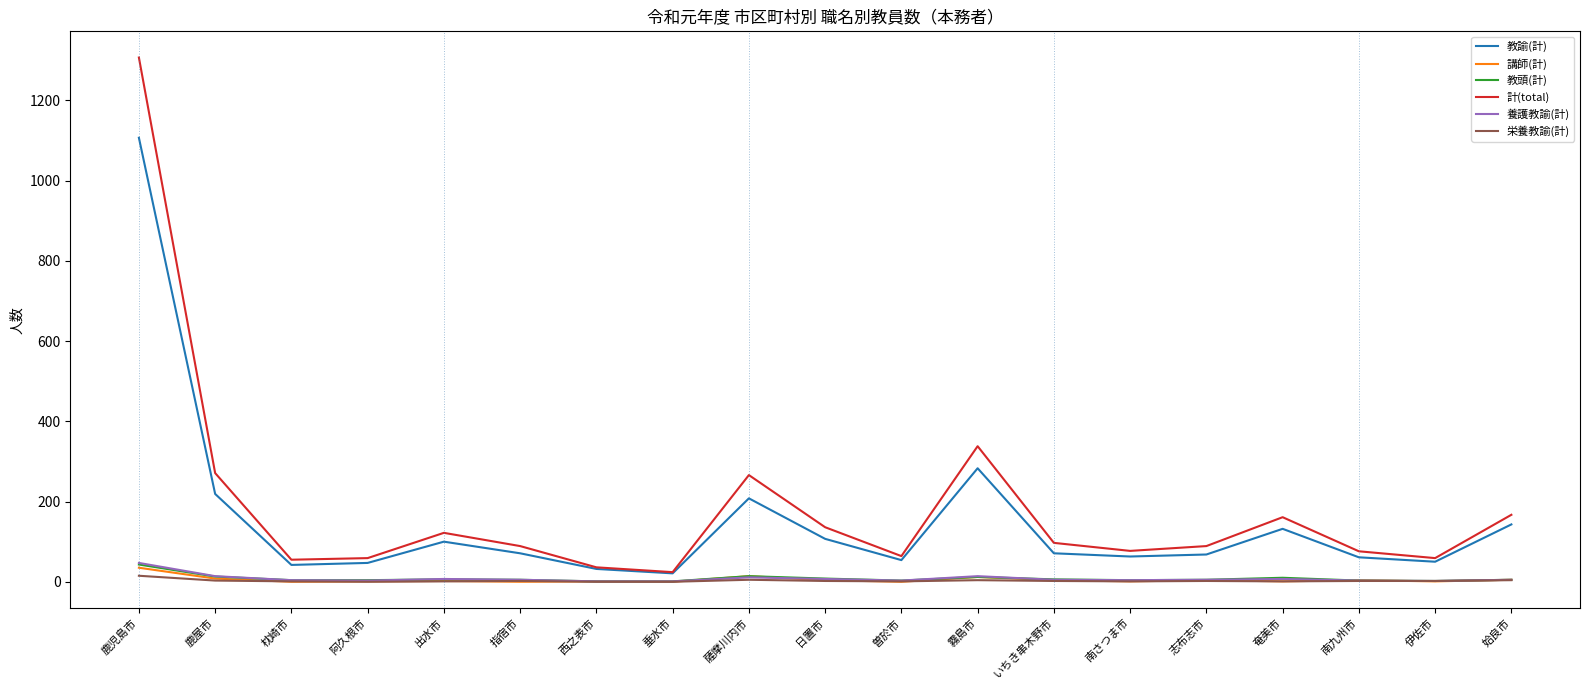

Which series has the largest range (max minus min)?

計(total)